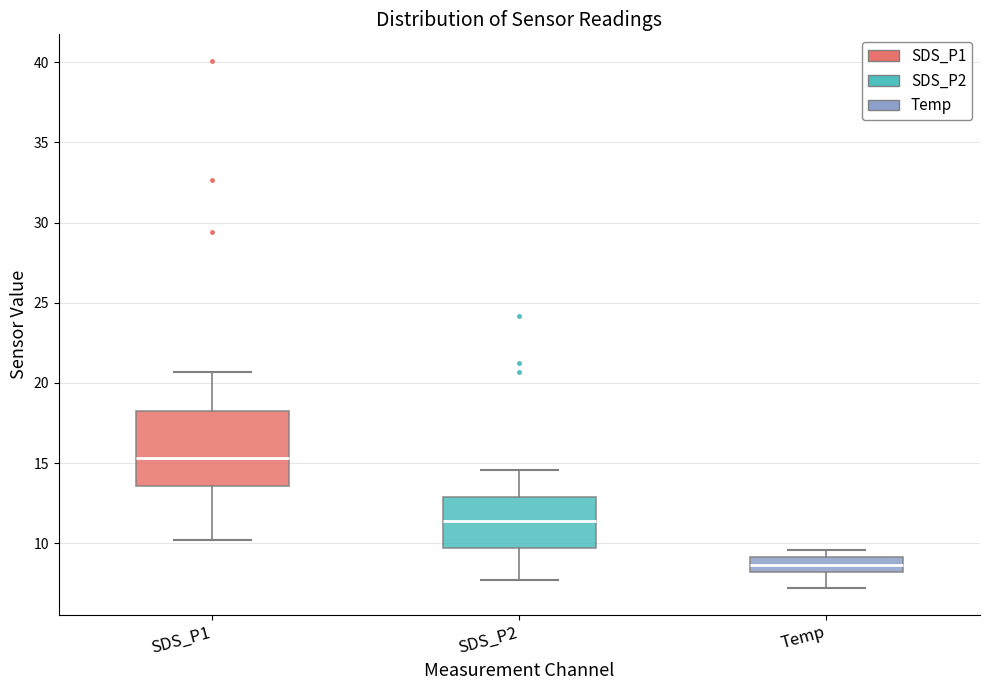

Comparing the boxes themselves (not the whiskers), which one is the tallest?

SDS_P1